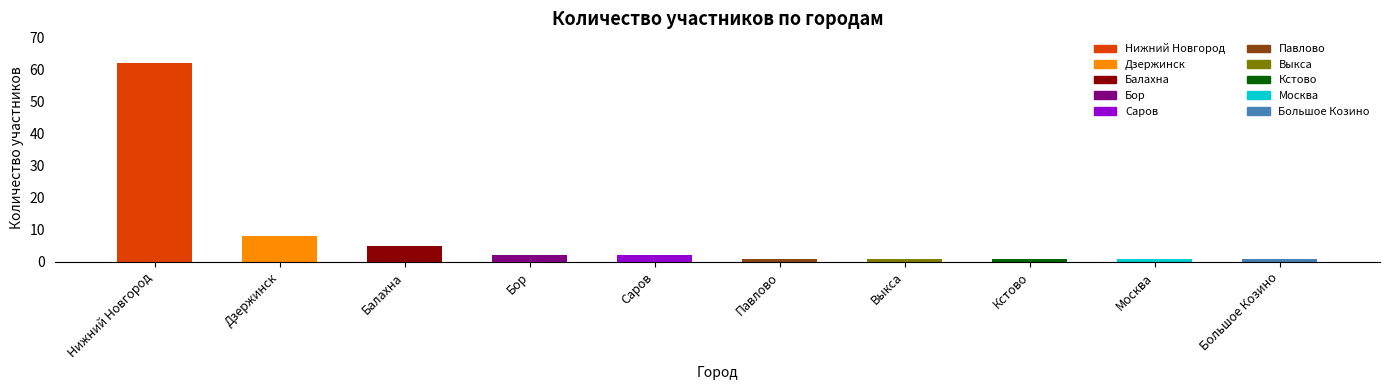

Which has a higher value, Москва or Бор?

Бор